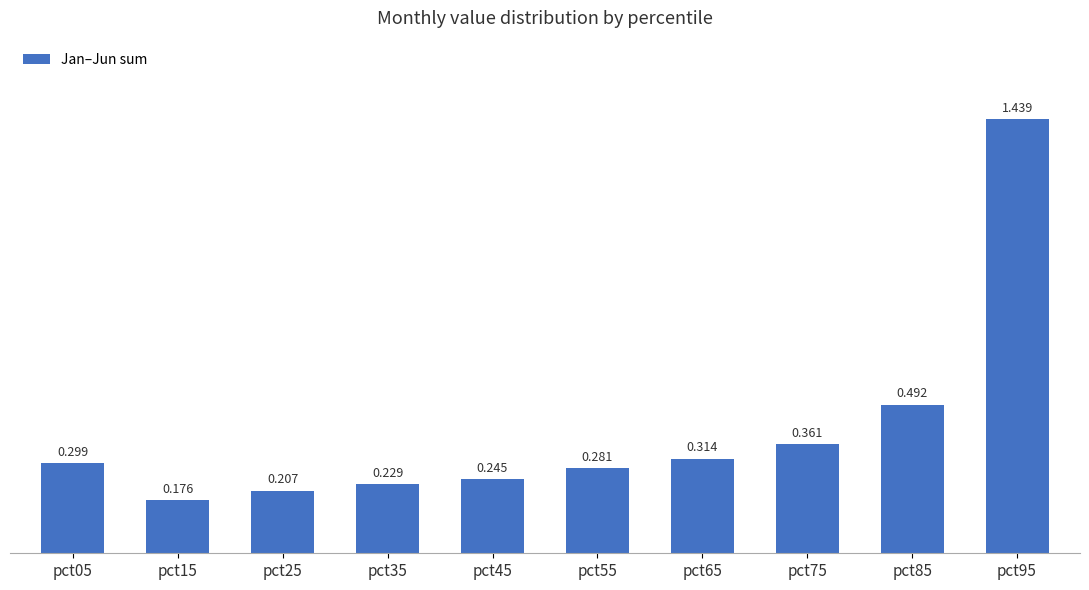

What is the value of the 5th bar from the left?

0.2